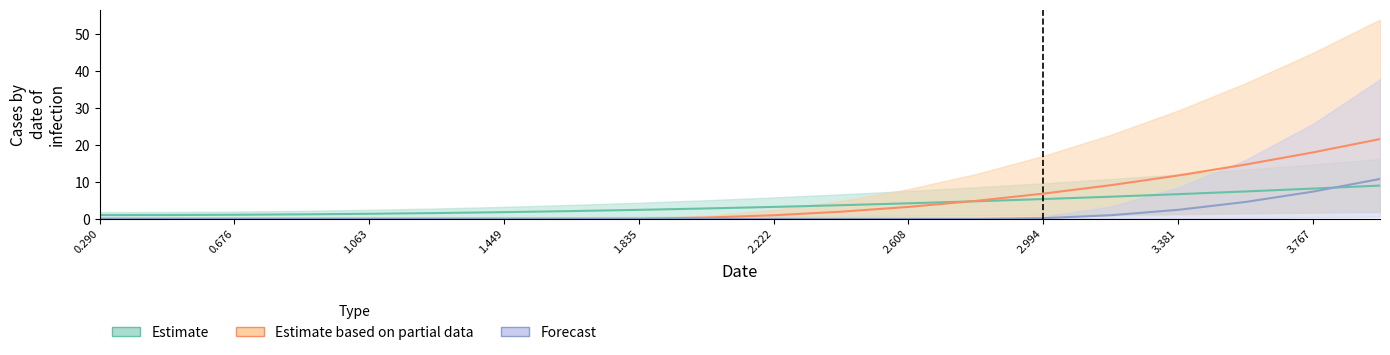

True or false: Estimate has more than 2 interior local peaks.

False